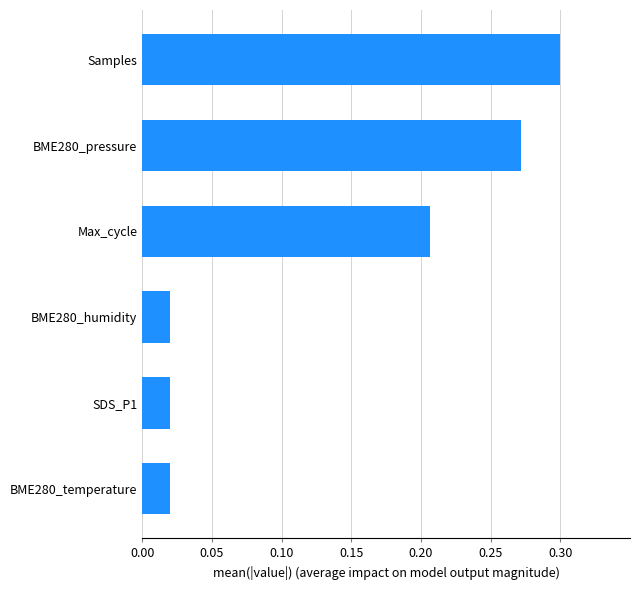

At which category does the chart reach its peak across all series?

Samples